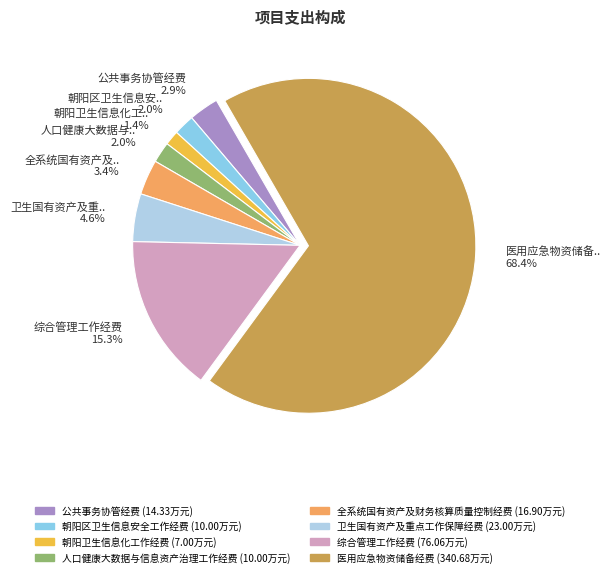

Is there any slice that represents more than half of the pie?

Yes